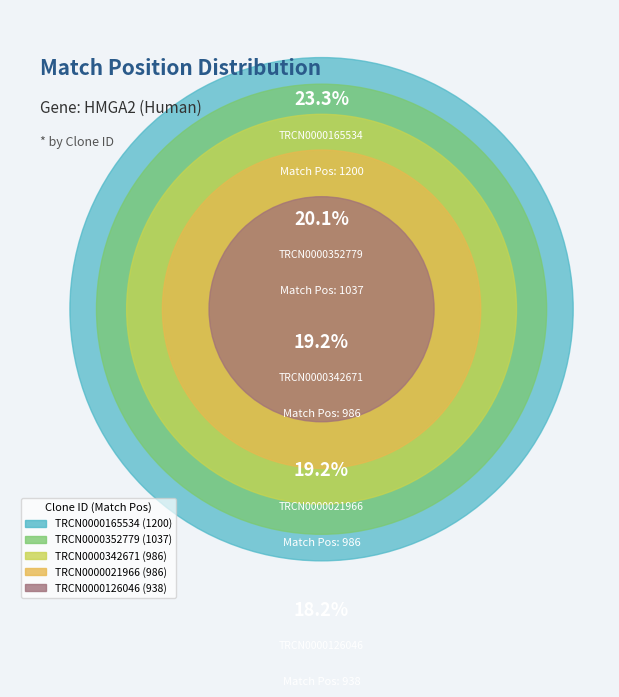

Which has a higher value, TRCN0000165534 or TRCN0000126046?

TRCN0000165534